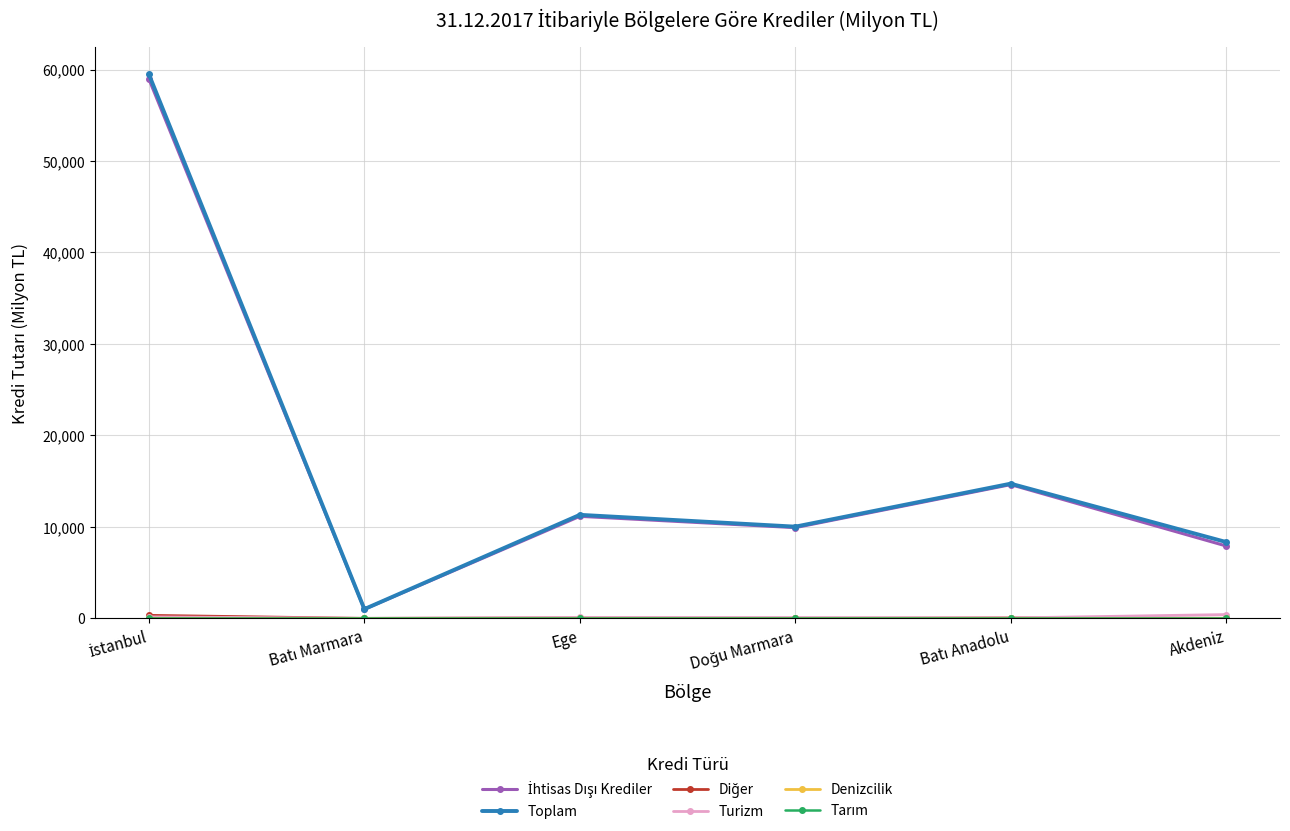

What is the greatest value displayed?

59461.4